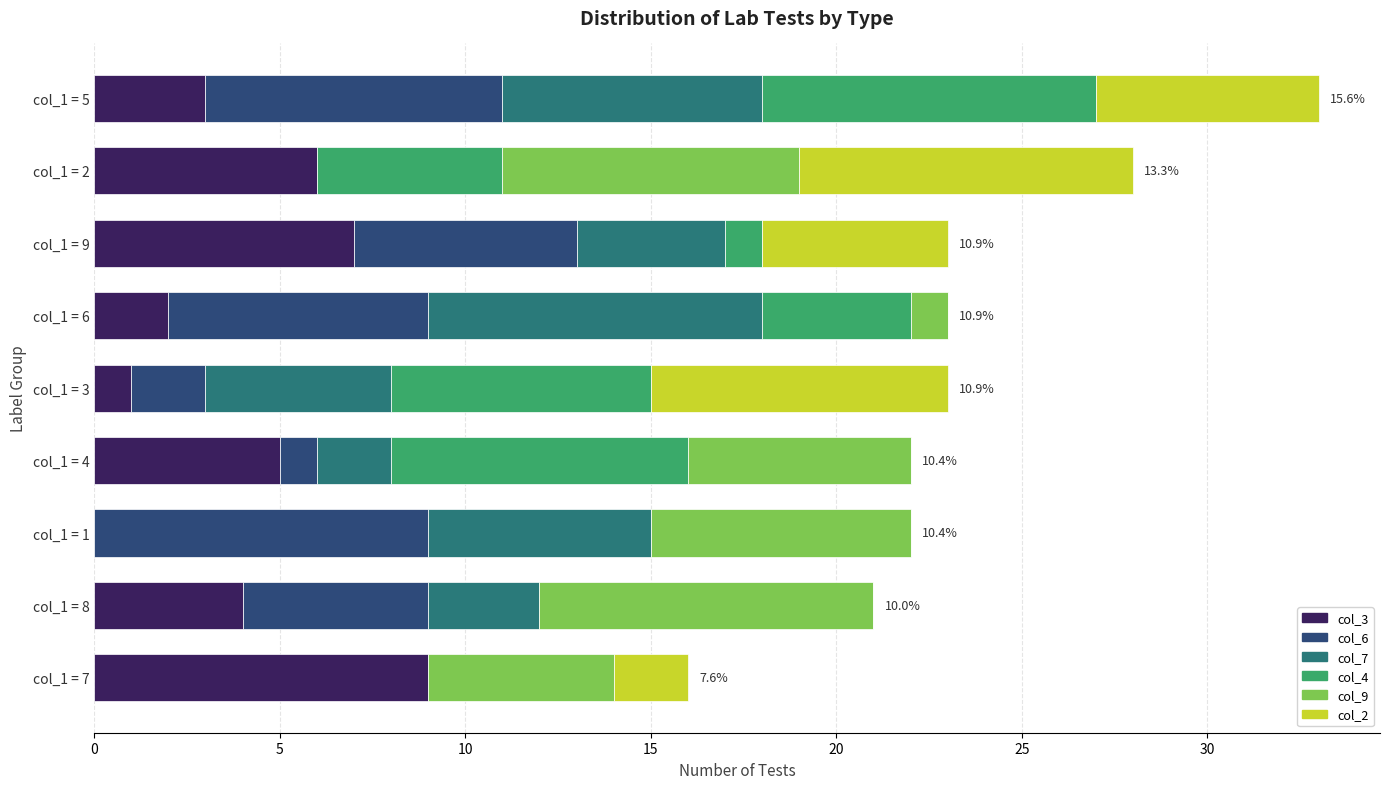

The value of col_3 at col_1 = 6 is 2. True or false?

True